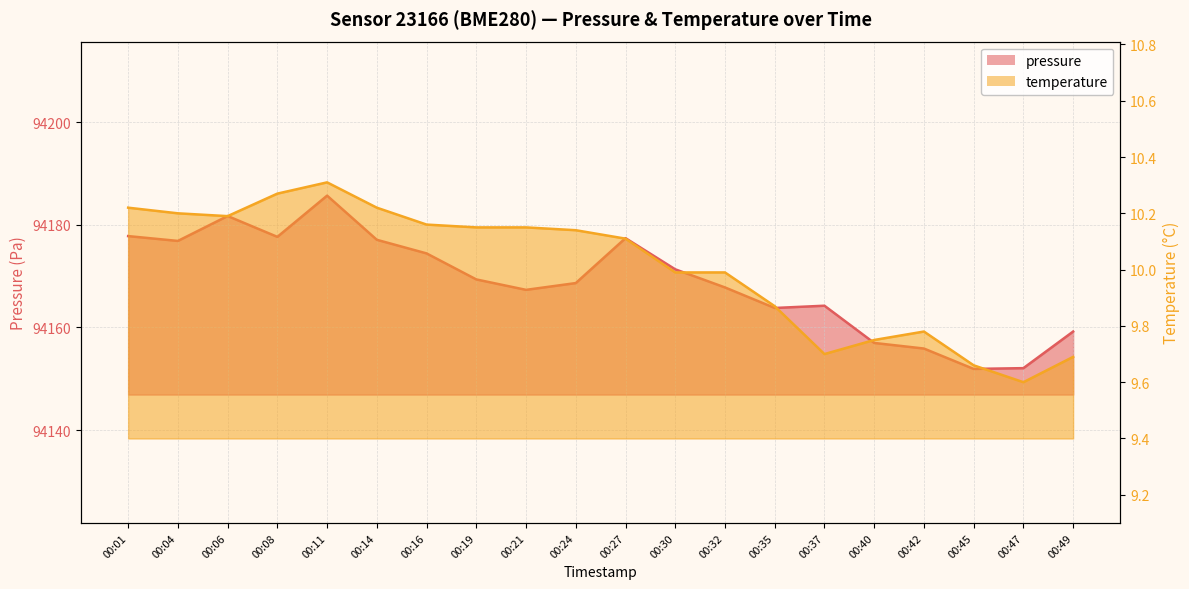

What are all the series names shown in the legend?

pressure, temperature